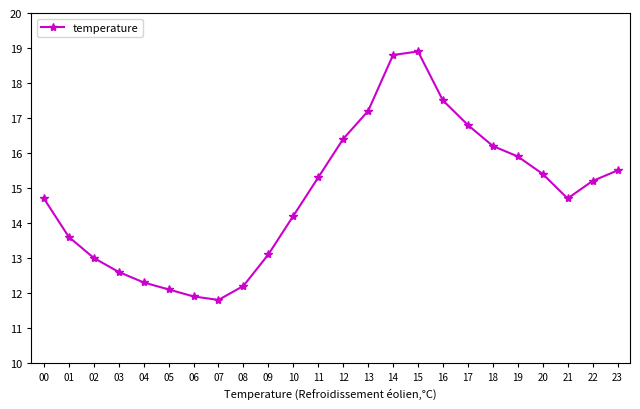

Does the chart have visible grid lines?

No